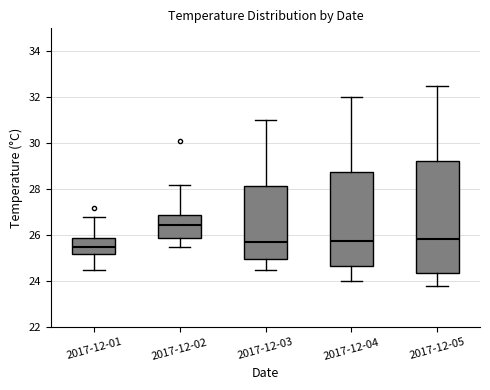

Comparing the boxes themselves (not the whiskers), which one is the tallest?

2017-12-05